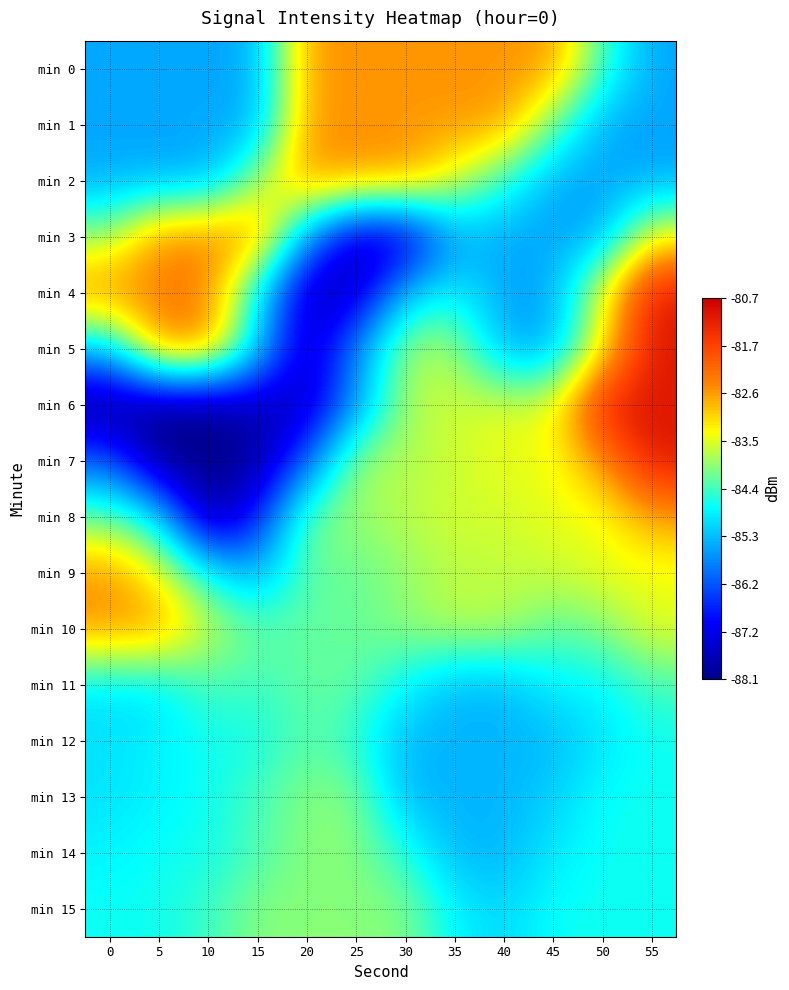

What is the spread (max minus min) of values at 35?

3.0